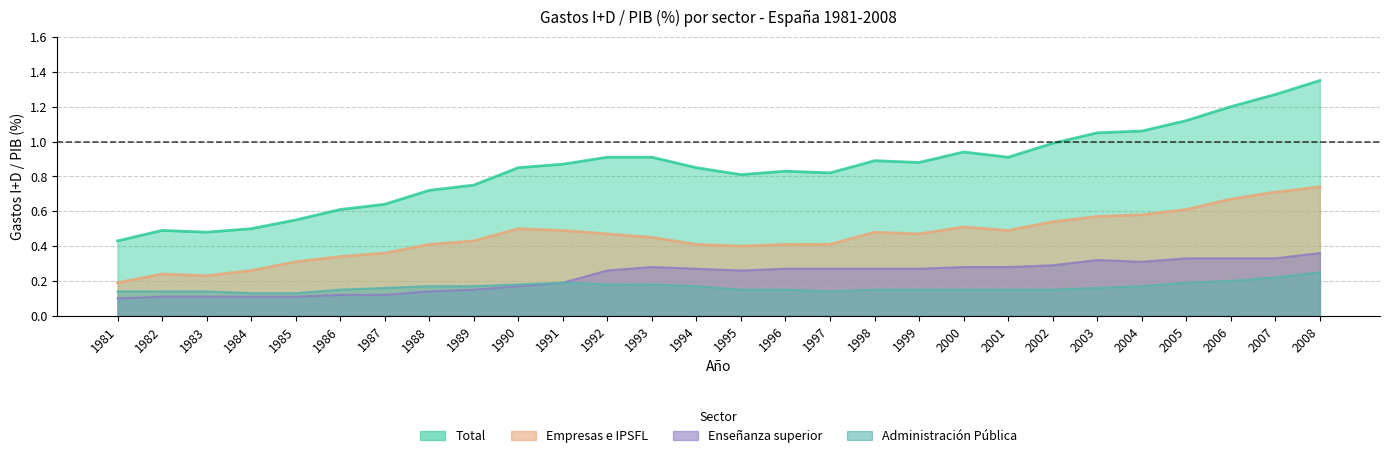

Which category has the lowest value across all series?

1981